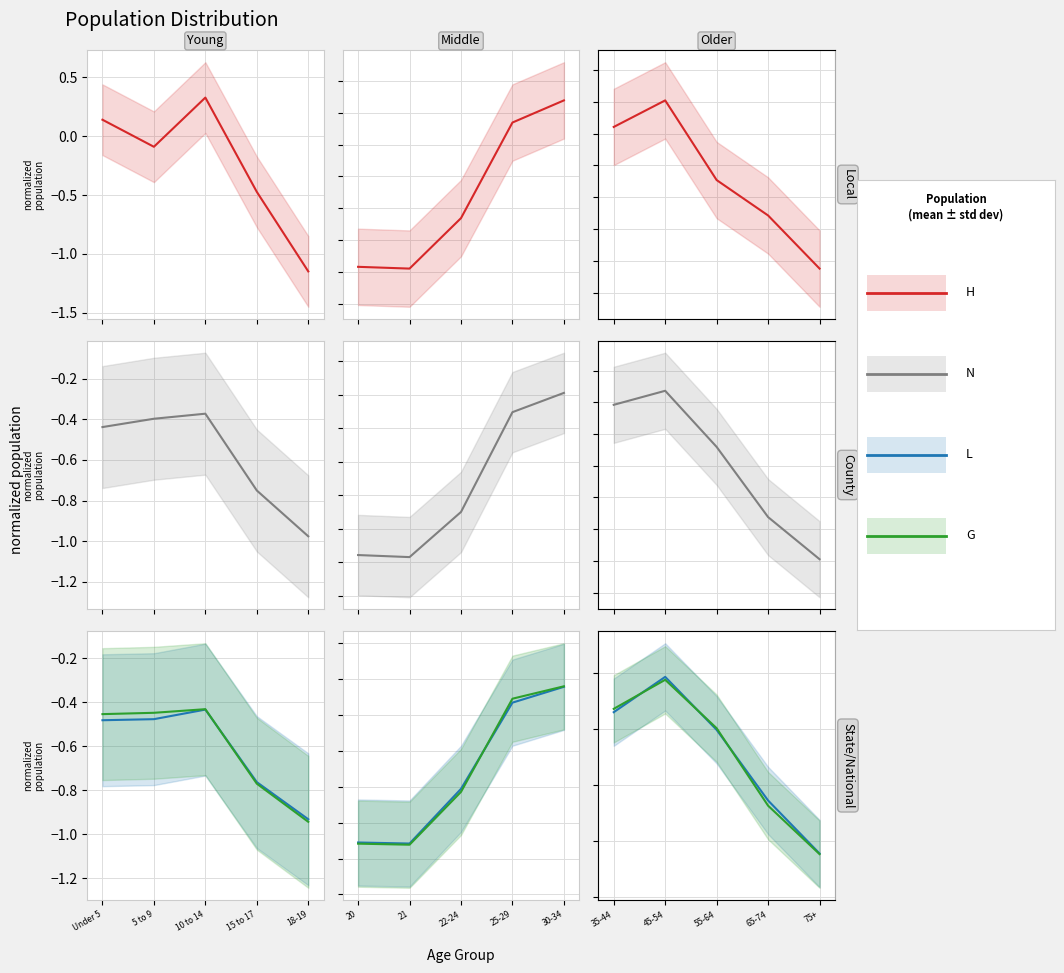

What is the label of the 5th point from the left?

75+